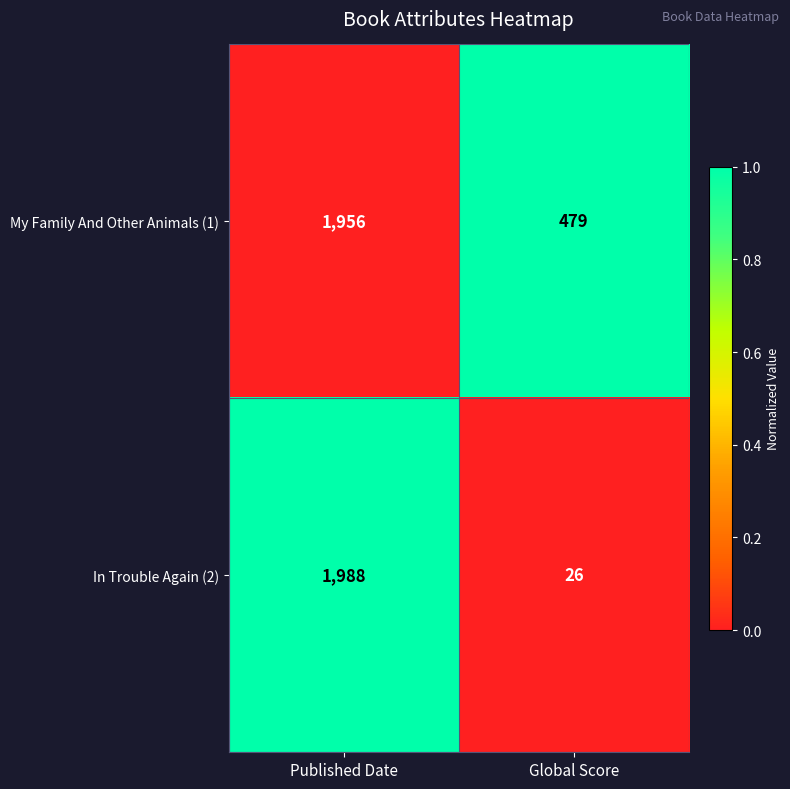

Which series changed the most between Published Date and Global Score?

In Trouble Again (2)